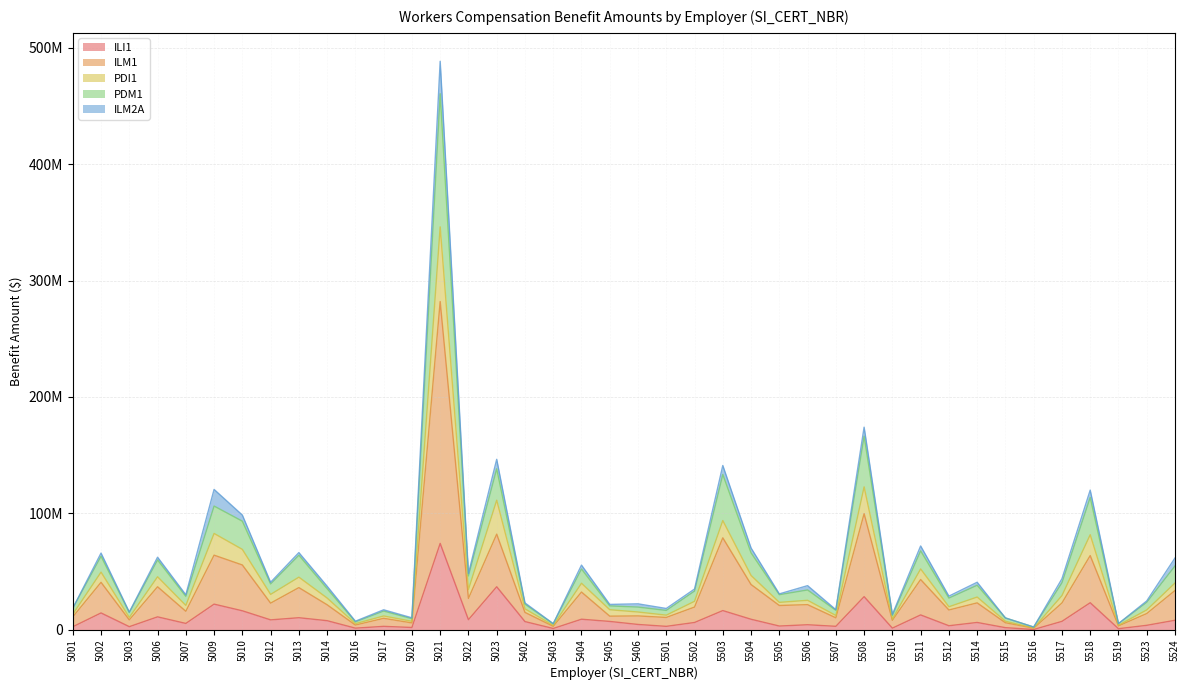

How many data points does each series have?

40